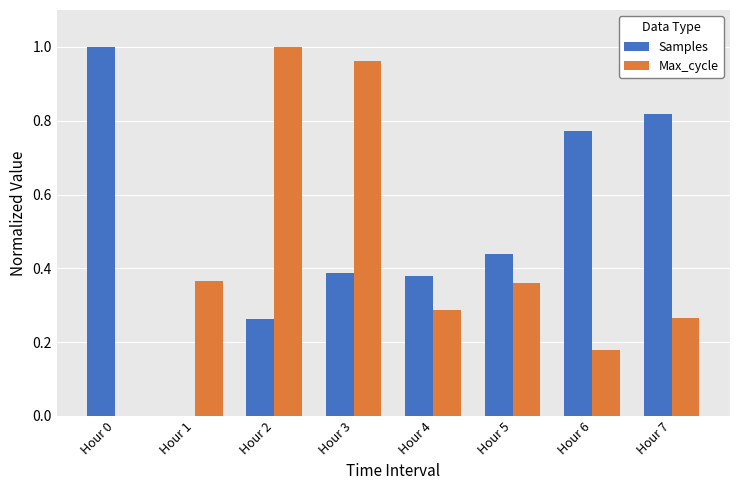

Is it true that Max_cycle equals 0.6 at Hour 0?

False